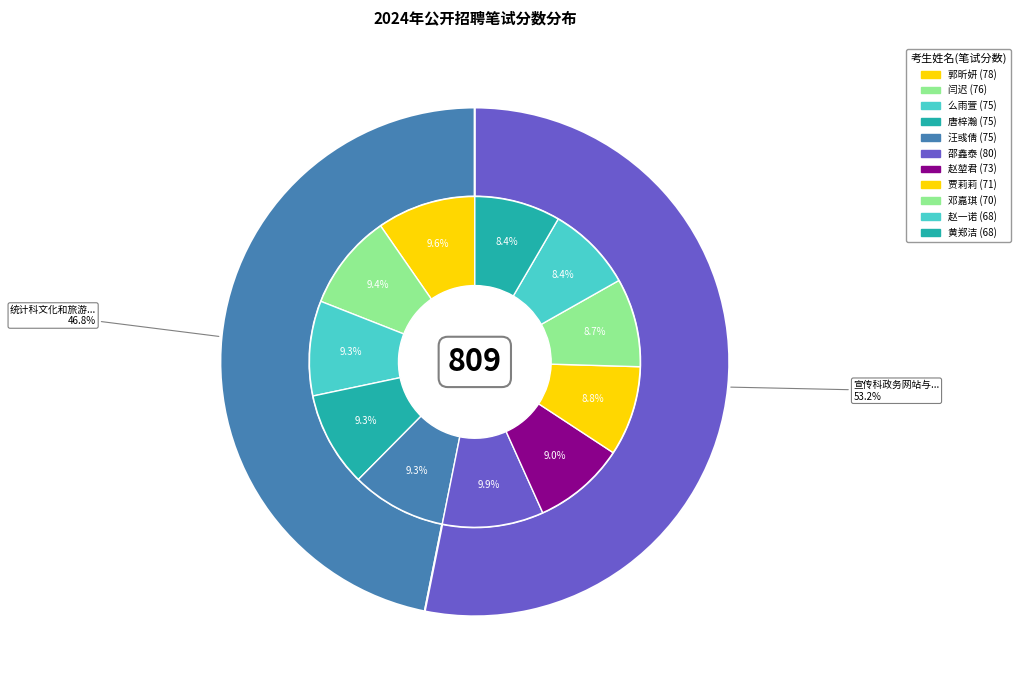

How many segments does this pie chart have?

11